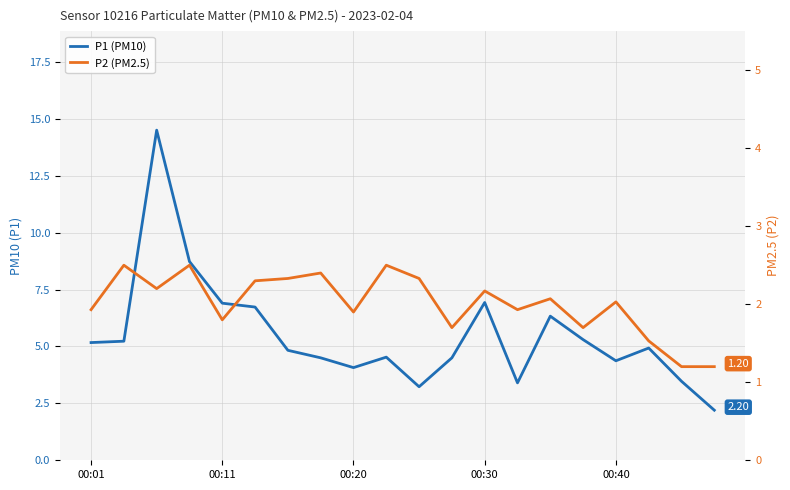

True or false: P2 (PM2.5) and P1 (PM10) intersect in this chart.

False